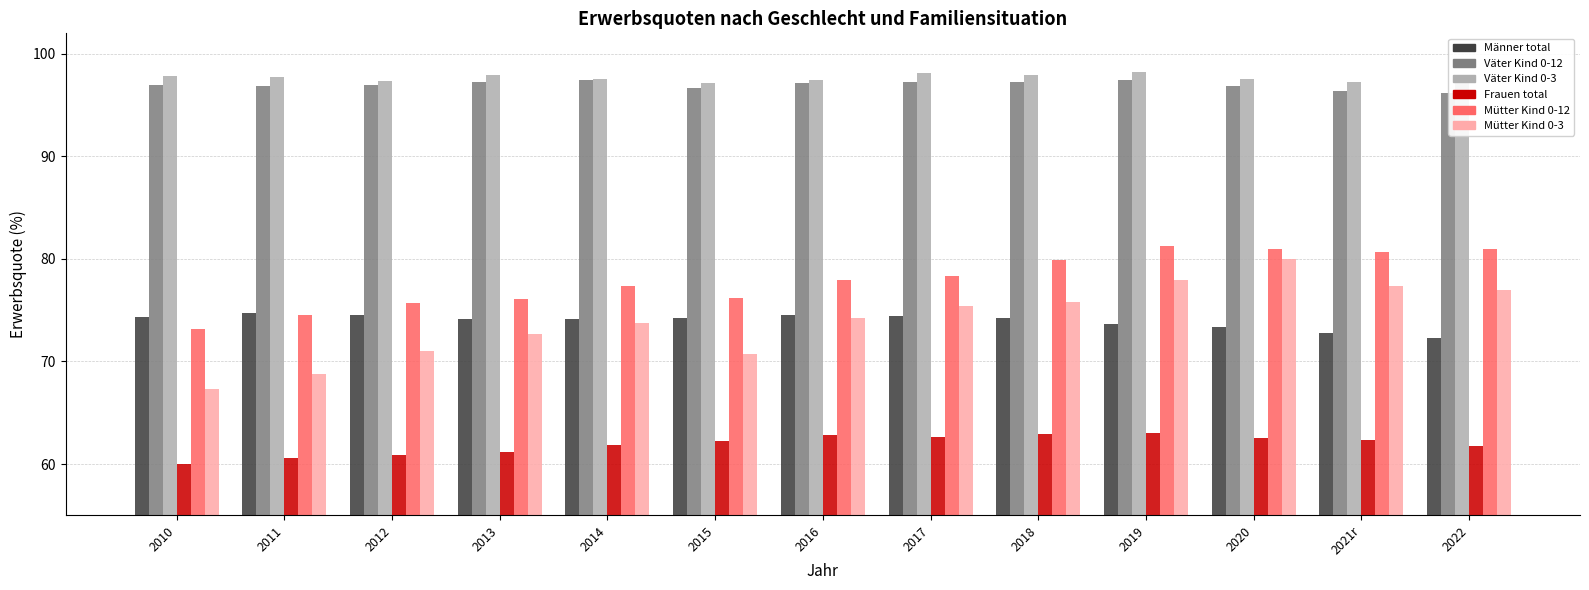

What is the lowest value of the Mütter Kind 0-12 series?

73.2